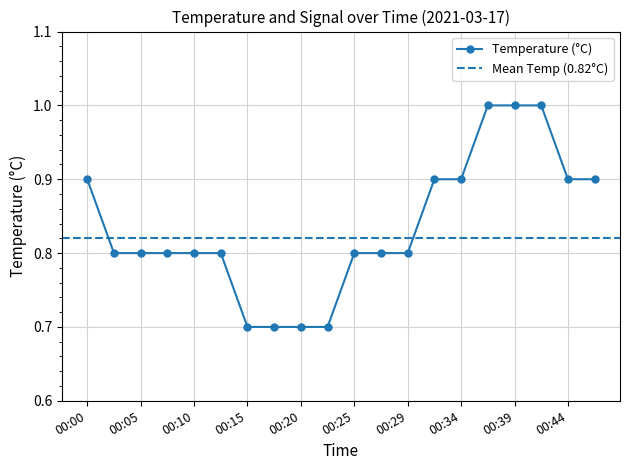

How many data points does each series have?

20